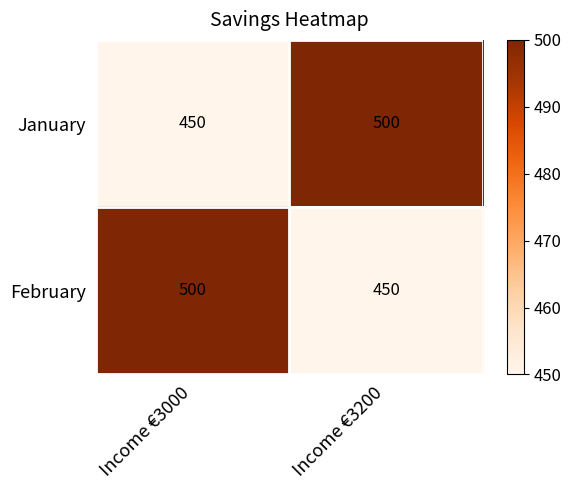

What is the spread (max minus min) of values at Income €3200?

50